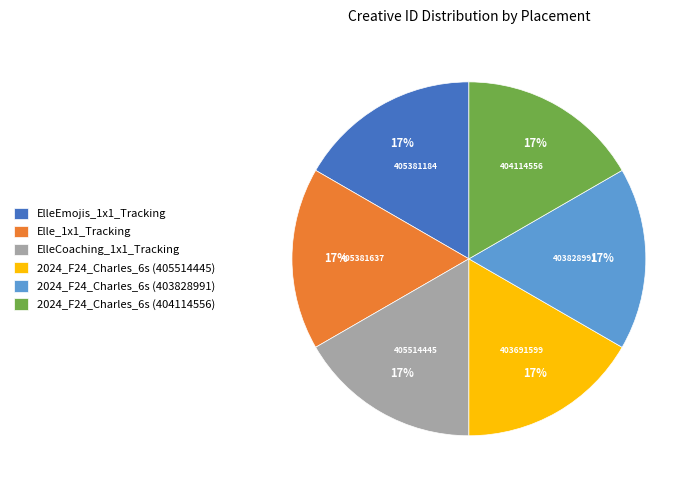

What is the ratio of the value at 2024_F24_Charles_6s (403828991) to the value at ElleCoaching_1x1_Tracking?

1.0